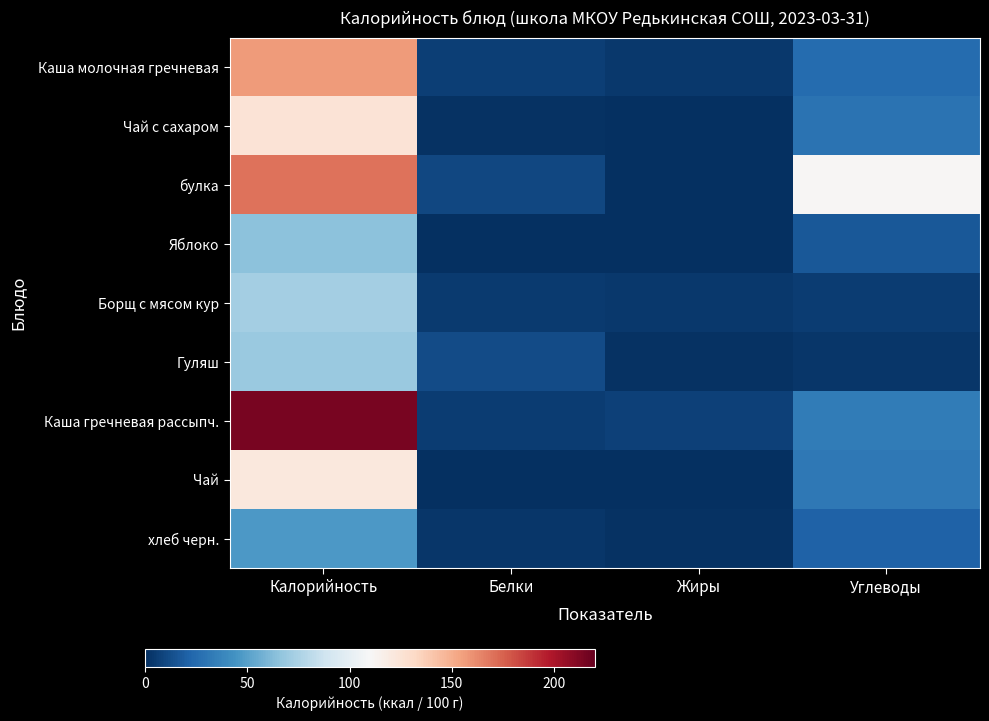

Between Жиры and Калорийность, which is larger?

Калорийность